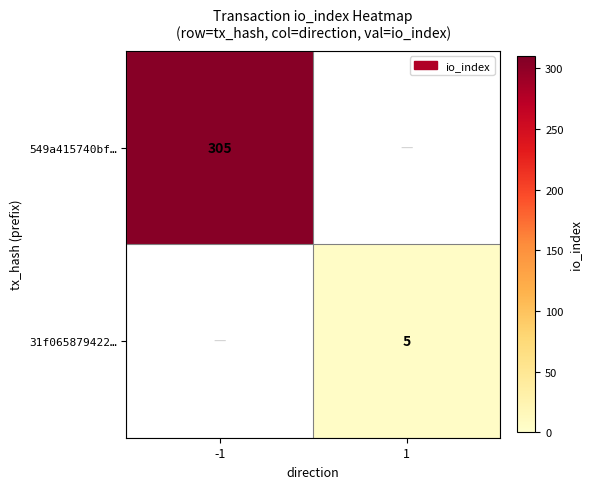

The 549a415740bf… series shows 305 at -1. True or false?

True